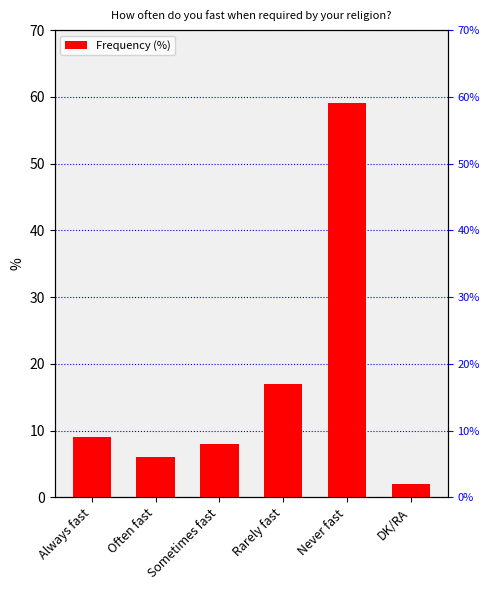

Reading right to left, extract all data points from this chart.

2	59	17	8	6	9